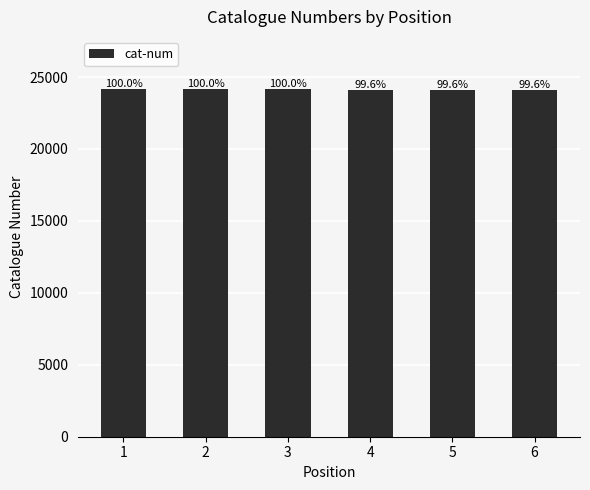

What is the approximate value at 1, to the nearest 5?

24160